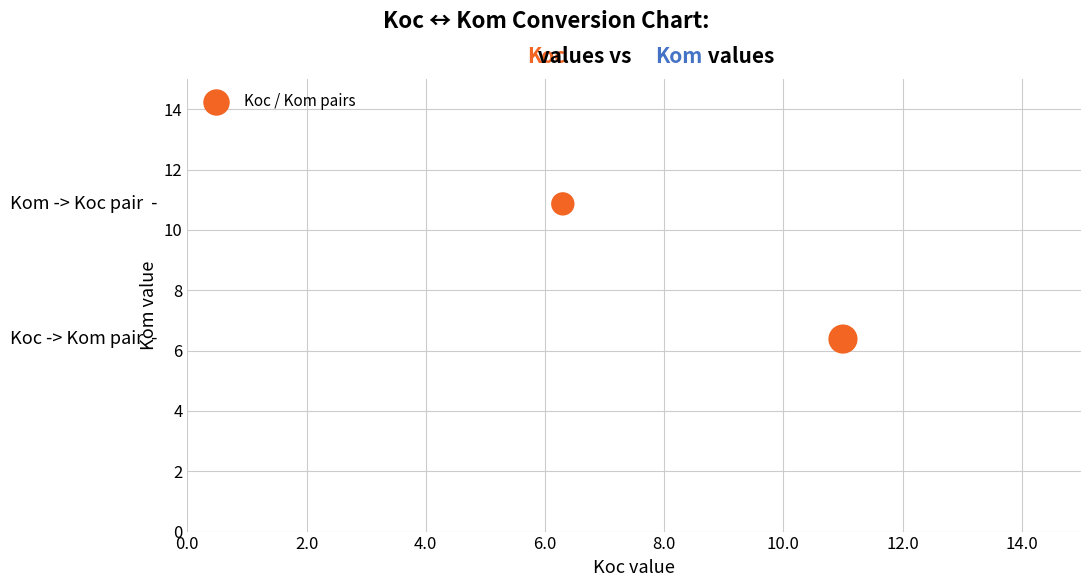

What Y value in the scatter plot is closest to 8?

6.4